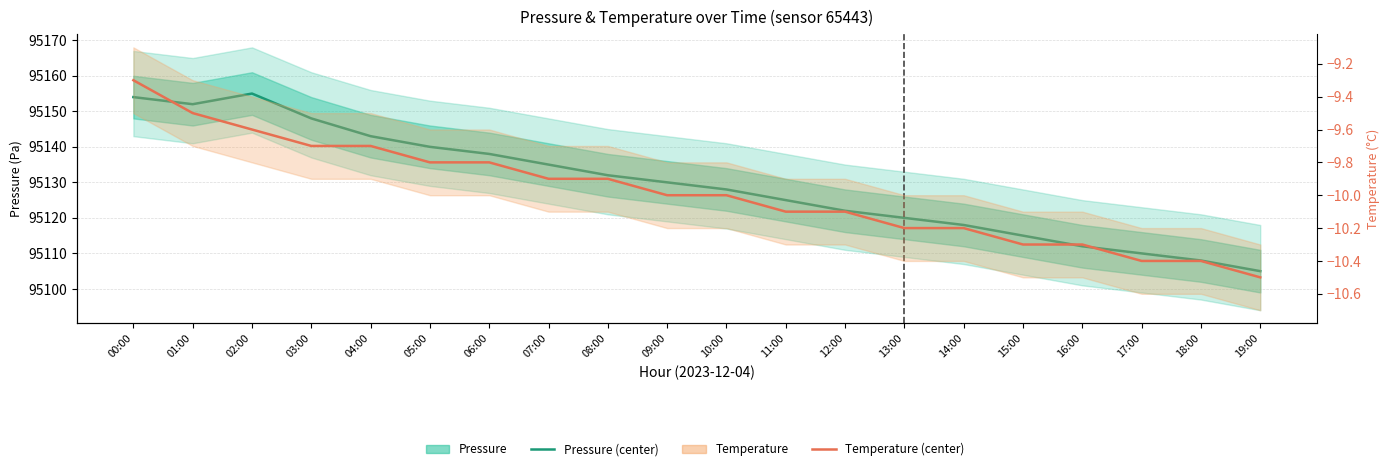

Reading left to right, extract all data points from this chart.

Pressure (center): 00:00=95154.0	01:00=95152.0	02:00=95155.0	03:00=95148.0	04:00=95143.0	05:00=95140.0	06:00=95138.0	07:00=95135.0	08:00=95132.0	09:00=95130.0	10:00=95128.0	11:00=95125.0	12:00=95122.0	13:00=95120.0	14:00=95118.0	15:00=95115.0	16:00=95112.0	17:00=95110.0	18:00=95108.0	19:00=95105.0
Temperature (center): 00:00=-9.3	01:00=-9.5	02:00=-9.6	03:00=-9.7	04:00=-9.7	05:00=-9.8	06:00=-9.8	07:00=-9.9	08:00=-9.9	09:00=-10.0	10:00=-10.0	11:00=-10.1	12:00=-10.1	13:00=-10.2	14:00=-10.2	15:00=-10.3	16:00=-10.3	17:00=-10.4	18:00=-10.4	19:00=-10.5